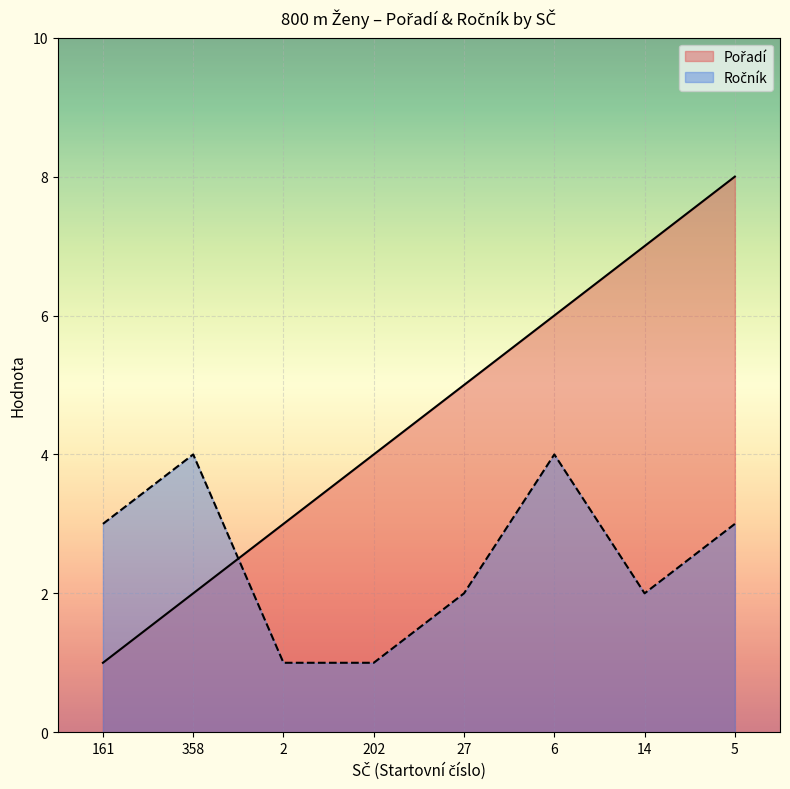

Where does the Pořadí series first go above 5?

6